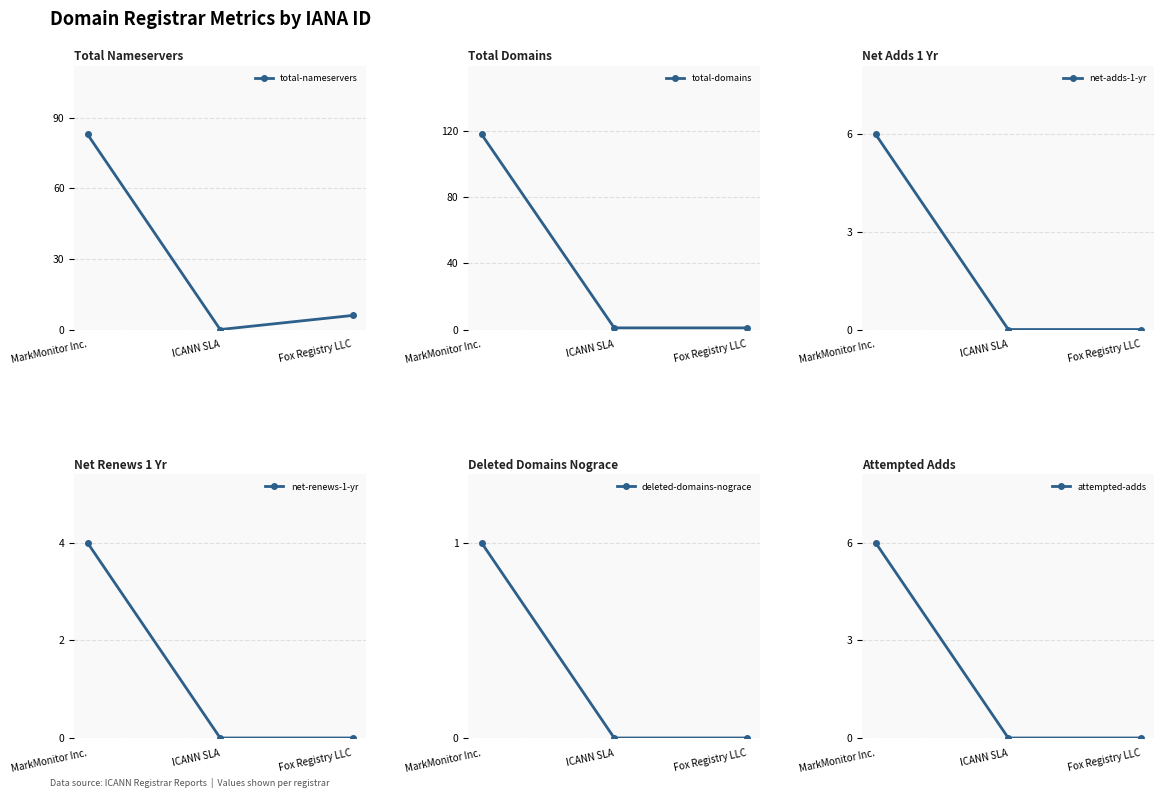

Which series changed the most between MarkMonitor Inc. and Fox Registry LLC?

total-domains